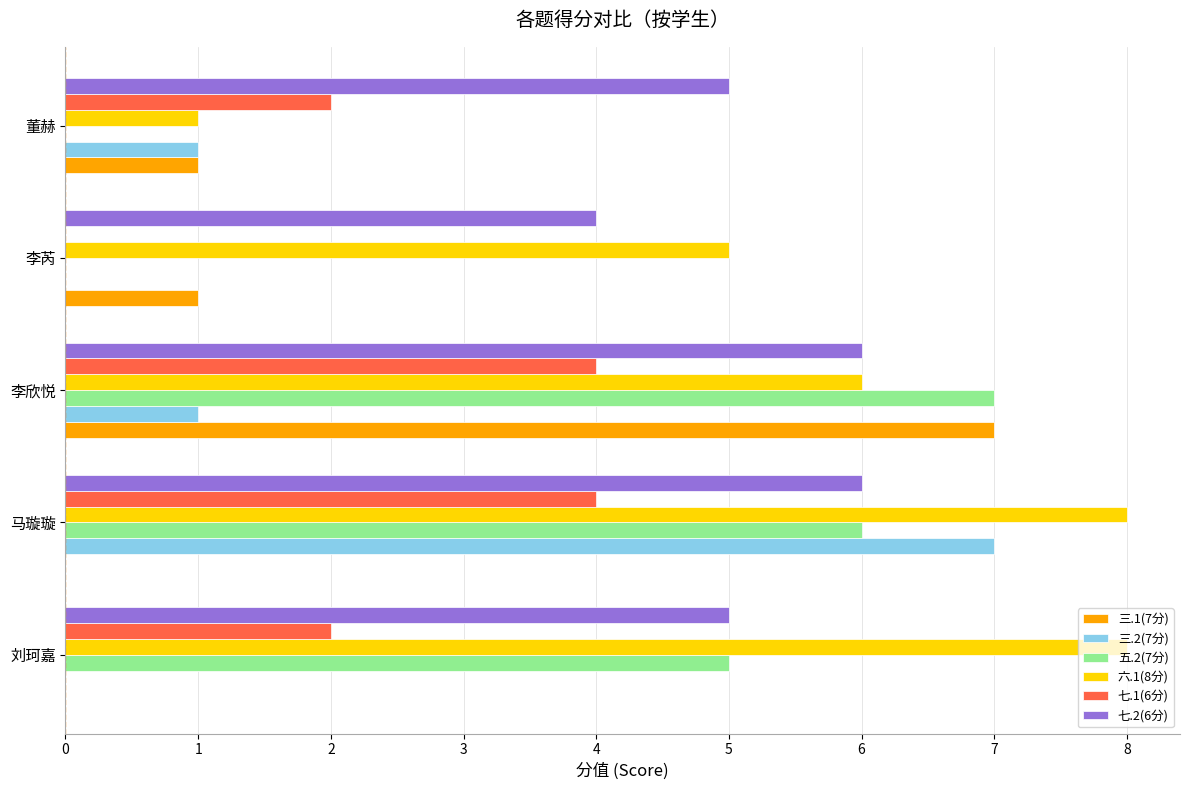

Which series has the largest total across all categories?

六.1(8分)